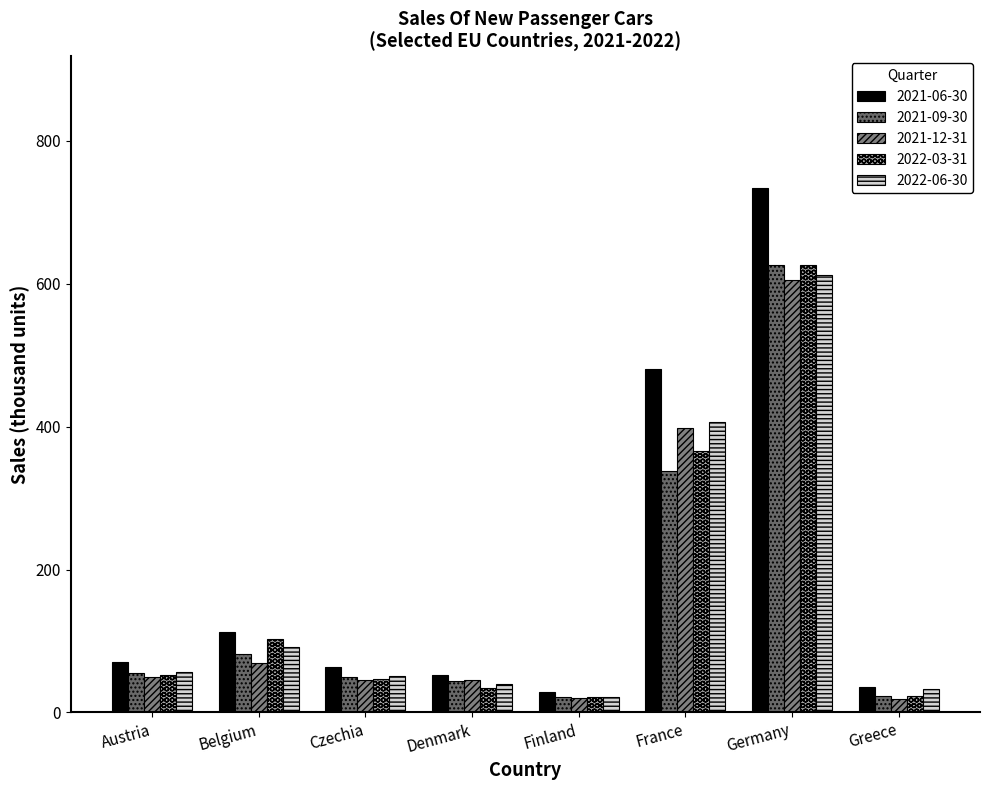

How many groups of bars are there?

8